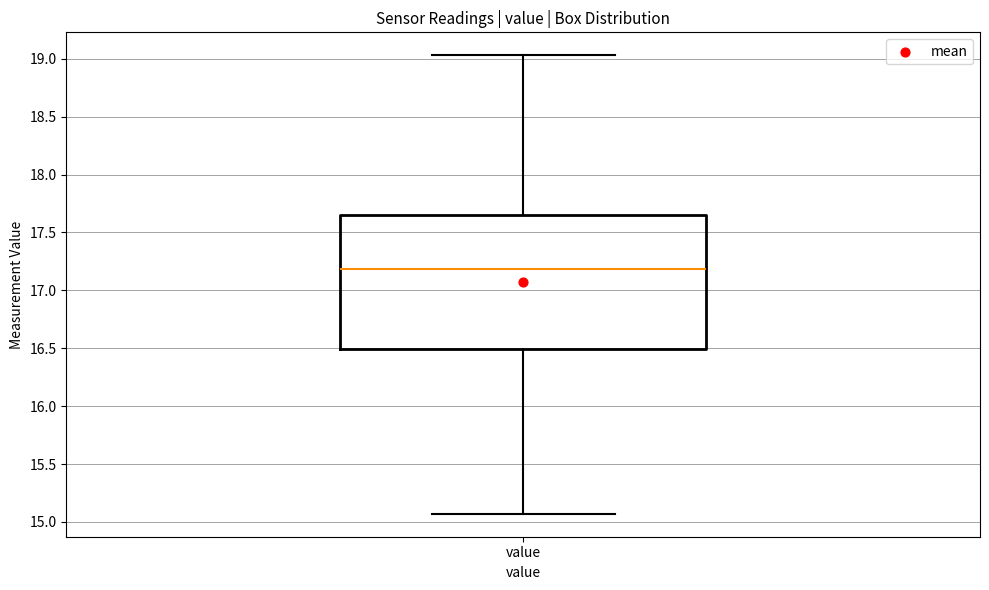

Where is the lower edge of the box for value on the y-axis? The values are not printed on the chart, so give them approximately, as read against the axis.

16.50